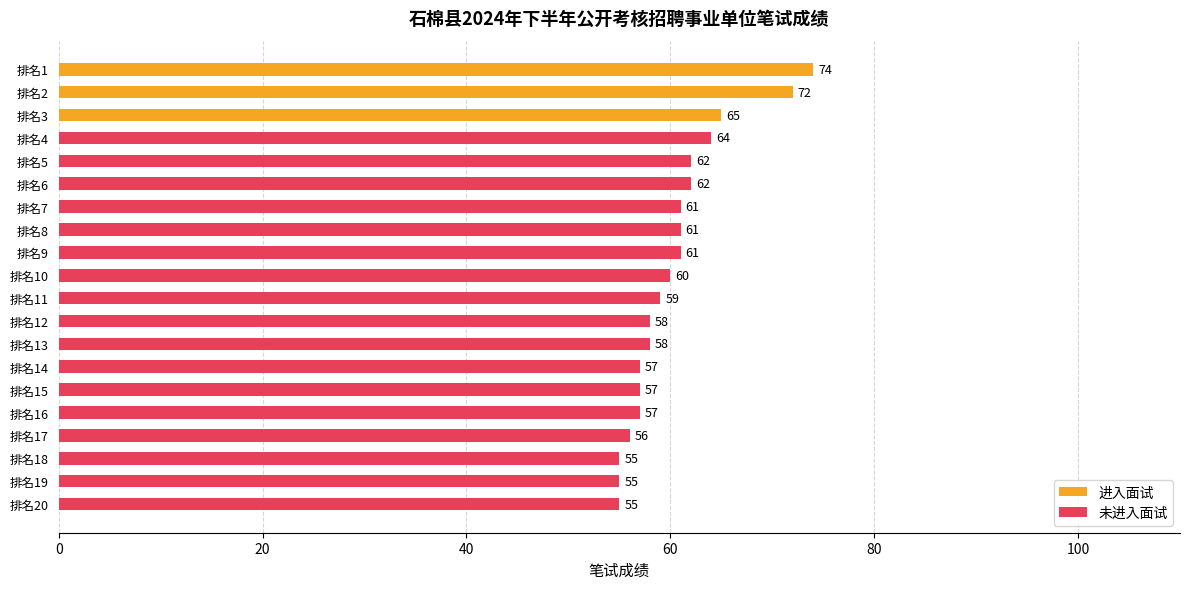

List the labels in order of value, smallest first.

18, 19, 20, 17, 14, 15, 16, 12, 13, 11, 10, 7, 8, 9, 5, 6, 4, 3, 2, 1